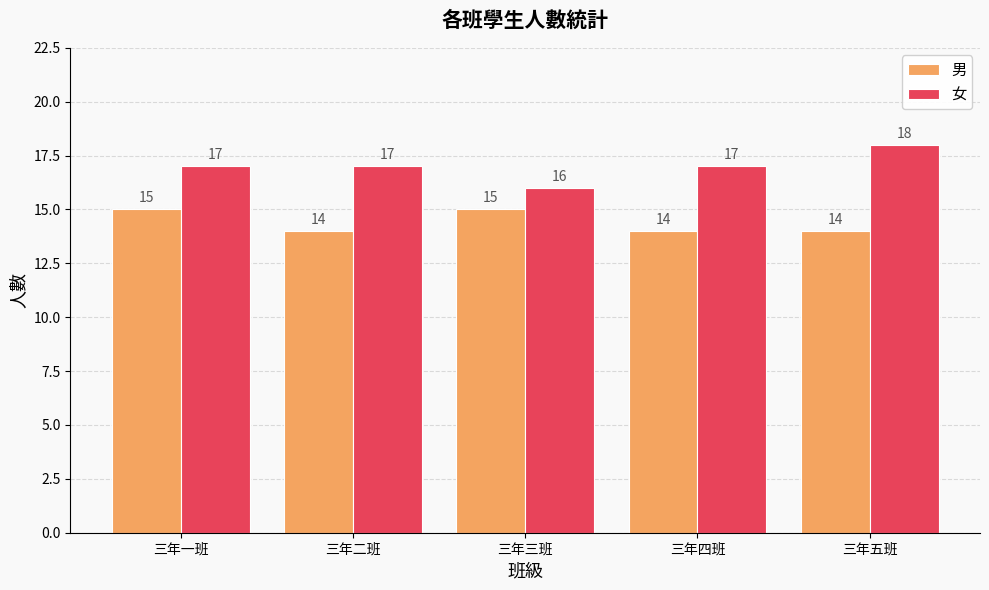

How many 女 values are between 17 and 18?

4